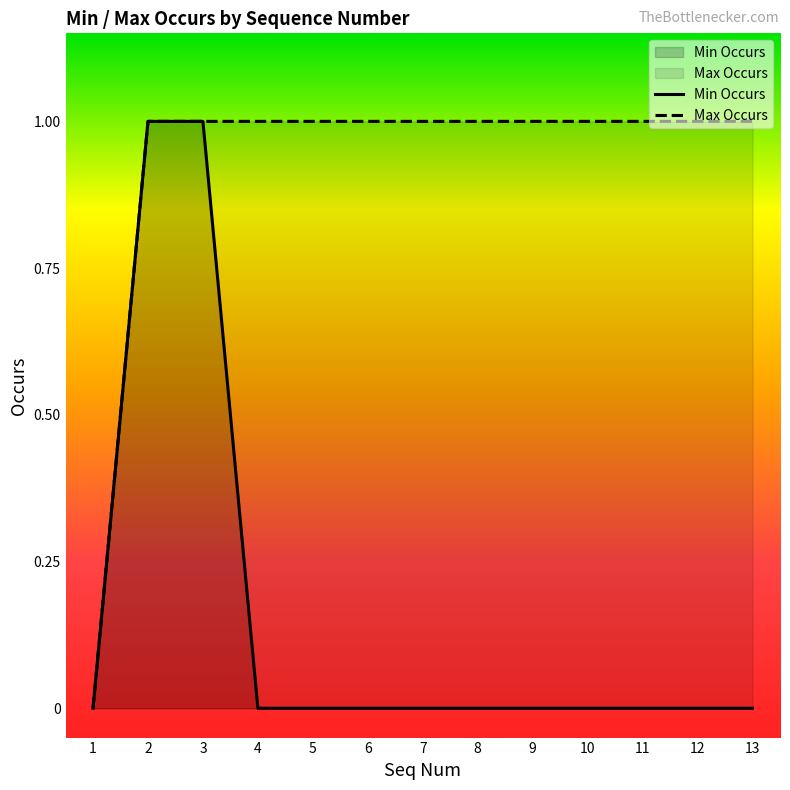

What is the total value across all series at 12?

1